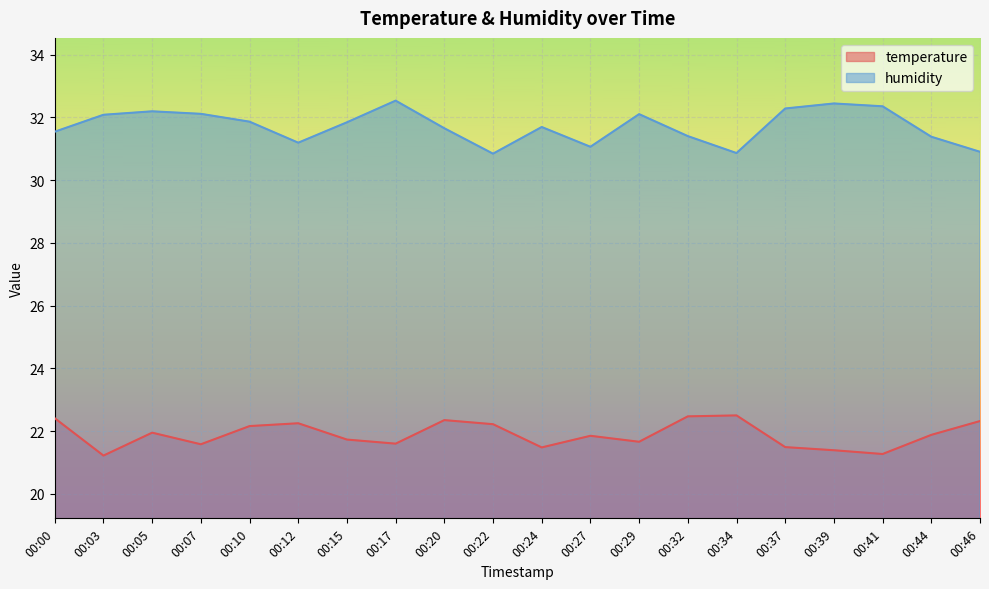

Reading left to right, extract all data points from this chart.

temperature: 22.4	21.2	21.9	21.6	22.2	22.2	21.7	21.6	22.4	22.2	21.5	21.9	21.7	22.5	22.5	21.5	21.4	21.3	21.9	22.3
humidity: 31.5	32.1	32.2	32.1	31.9	31.2	31.8	32.5	31.6	30.8	31.7	31.1	32.1	31.4	30.9	32.3	32.4	32.4	31.4	30.9